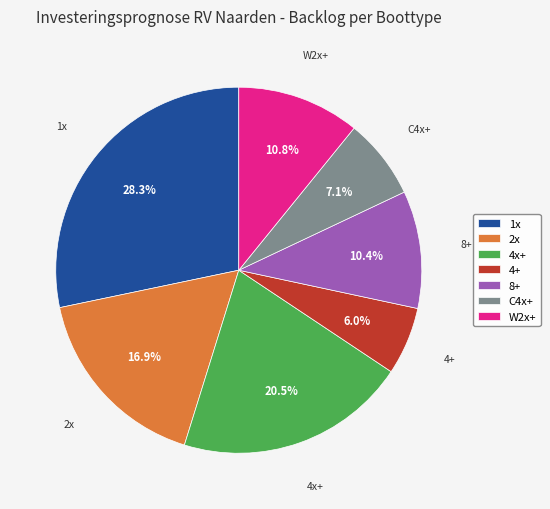

Does 2x represent more than half of the total?

No